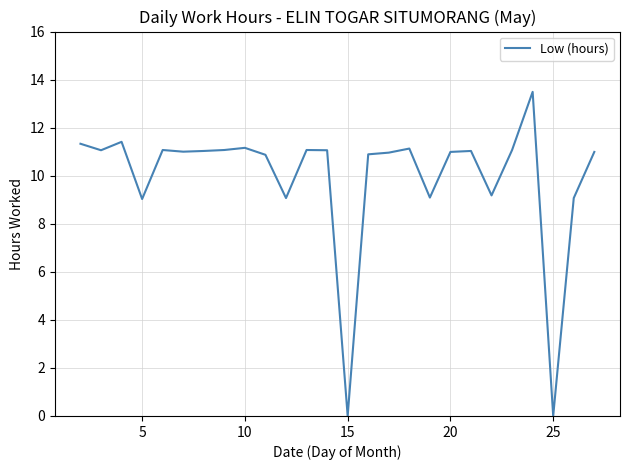

What is the maximum value shown in the chart?

13.5